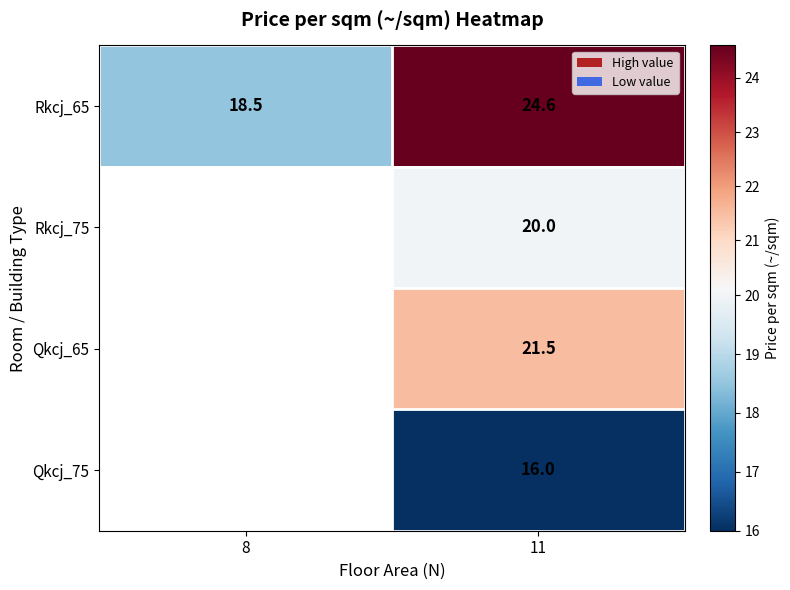

What is the difference between the highest and lowest values at 11?

8.6